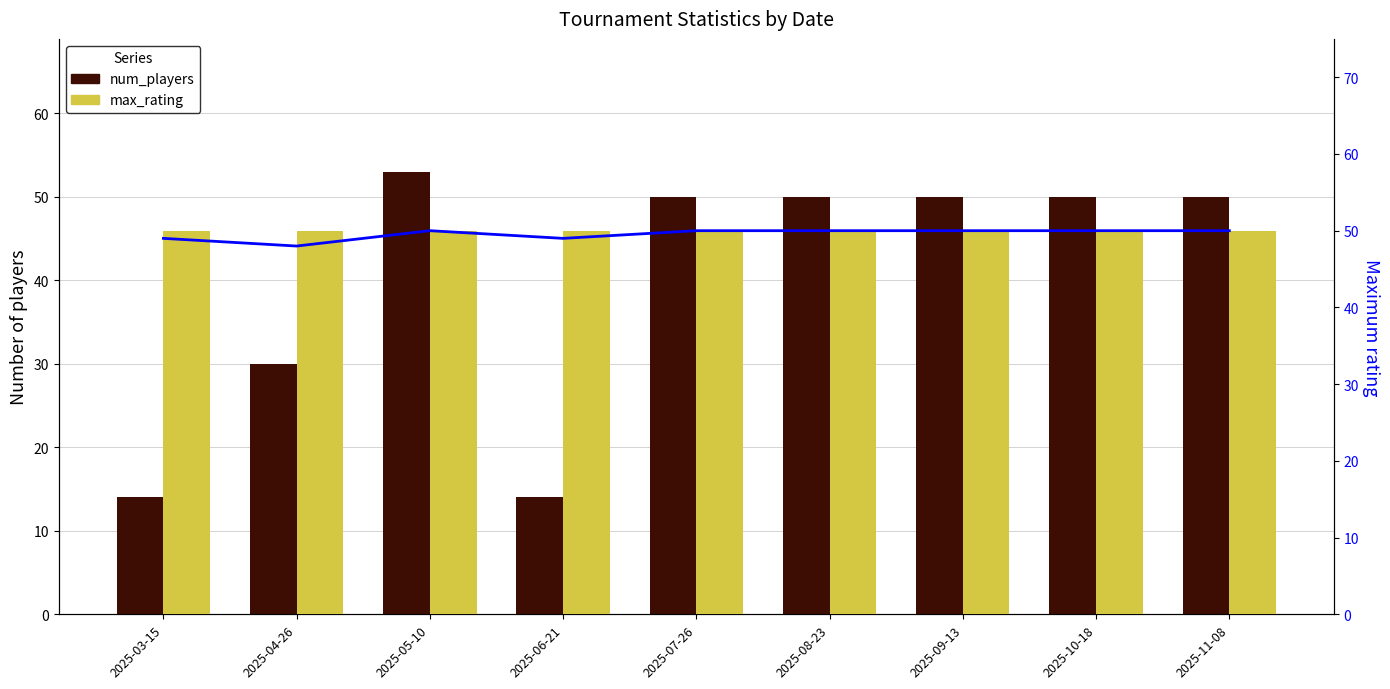

Count the number of data series in this chart.

2